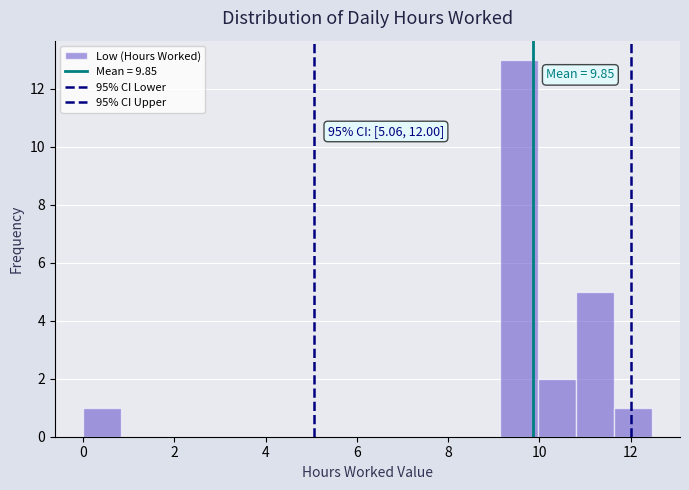

Which range on the x-axis has the tallest bar?

9.2 to 10.0